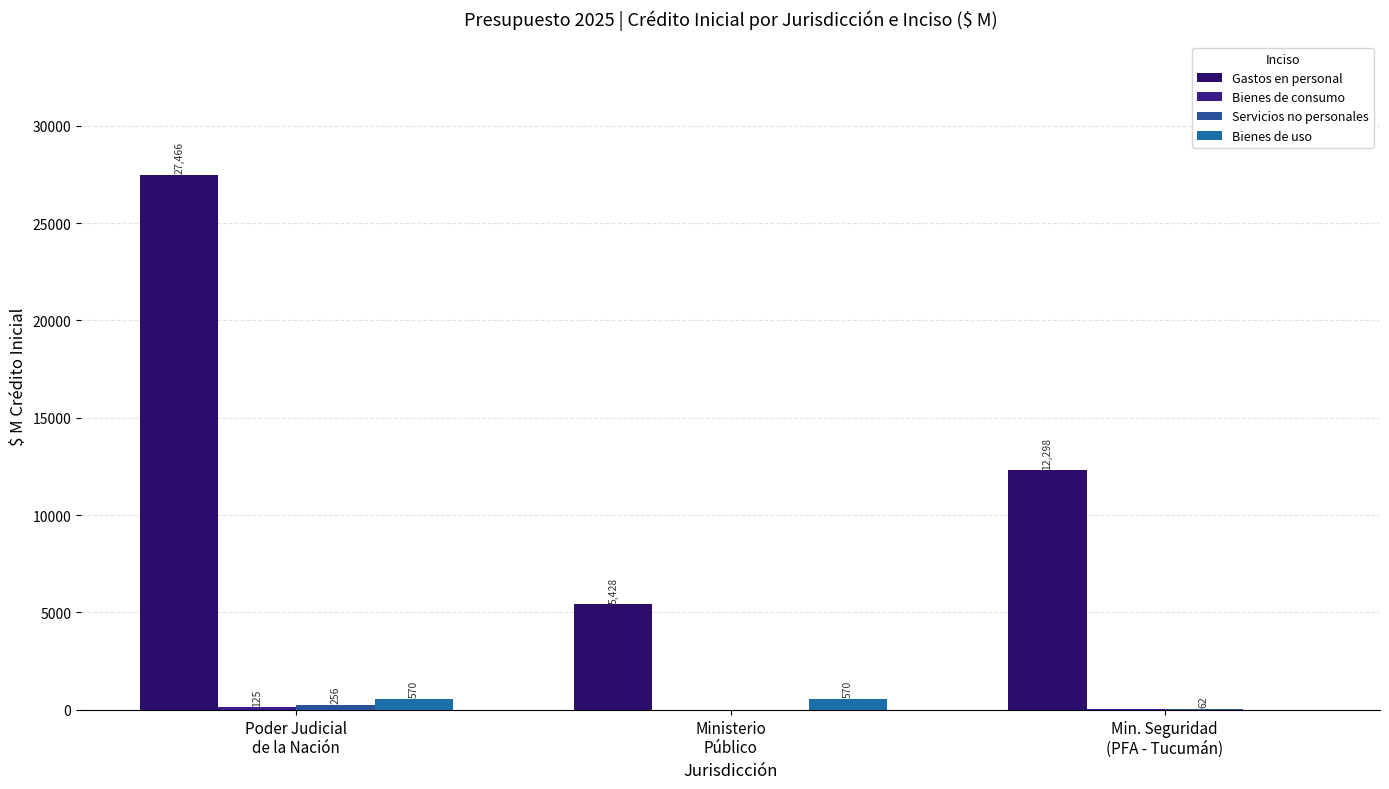

Does the chart contain stacked bars?

No